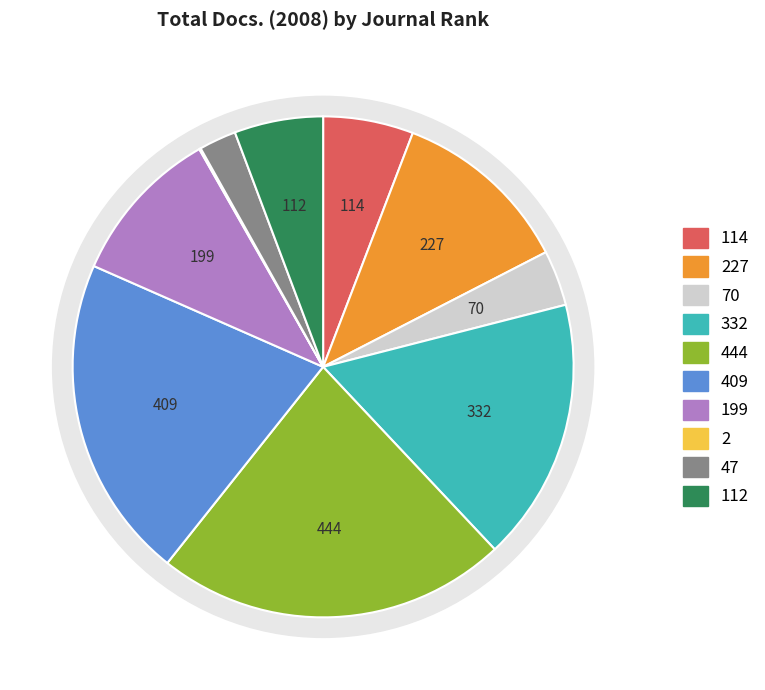

What is the largest slice in the pie chart?

Rank 5